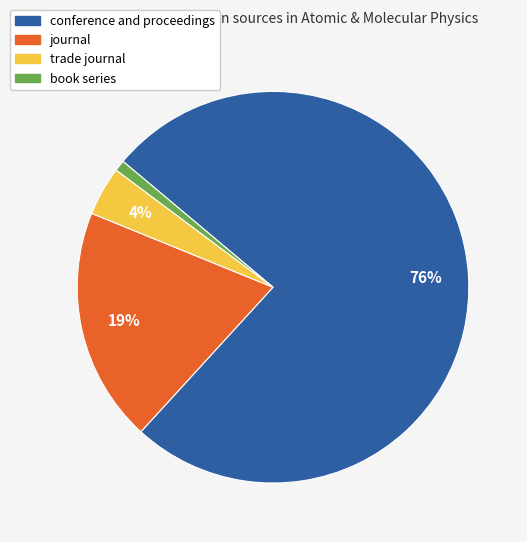

Combined, do conference and proceedings and trade journal account for over 50%?

Yes